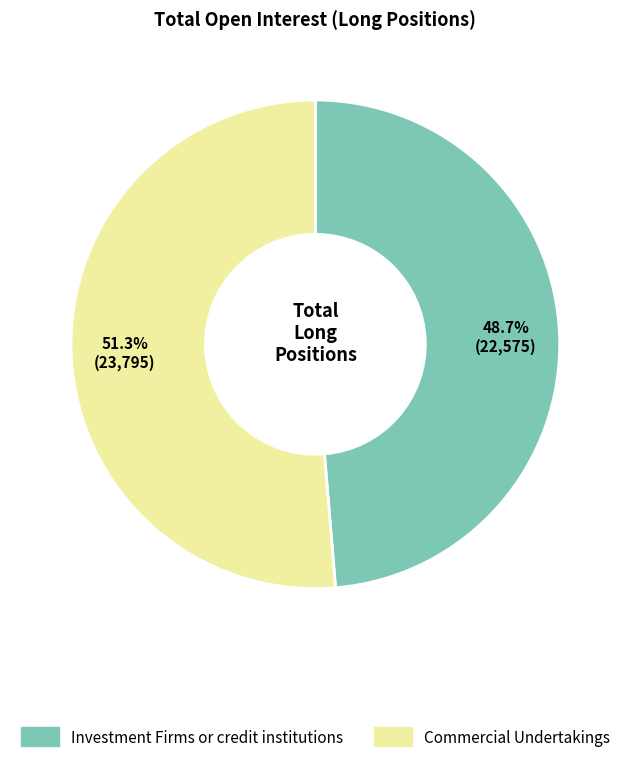

Is there a majority slice in this chart?

Yes